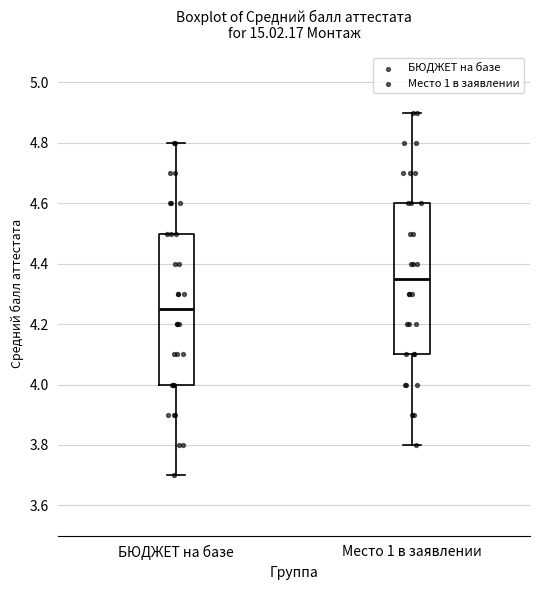

Reading left to right, transcribe this box plot: for each box, give where its median line is, the range the box spans, and where its two whiskers end, as read against the y-axis. The values are not printed on the chart, so give them approximately, as read against the axis.

БЮДЖЕТ на базе: median 4.26, box 4.00 to 4.50, whiskers 3.70 to 4.80
Место 1 в заявлении: median 4.36, box 4.10 to 4.60, whiskers 3.80 to 4.90